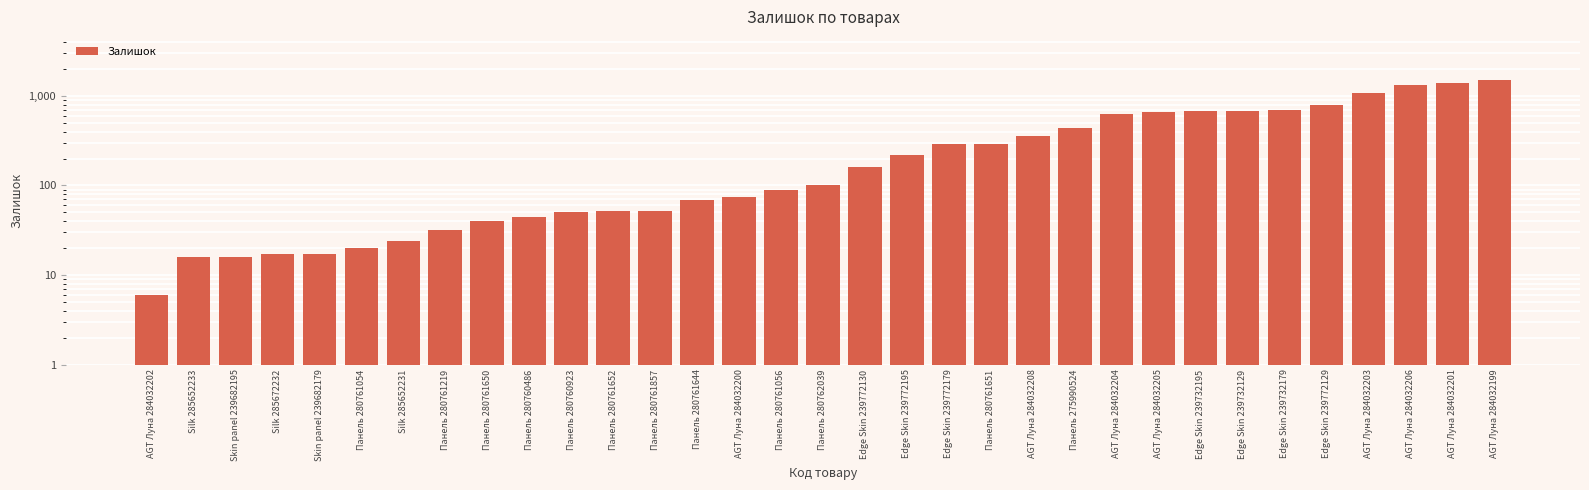

Approximately how many times larger is the value at AGT Луна 284032204 compared to Панель 280761054?

31.4